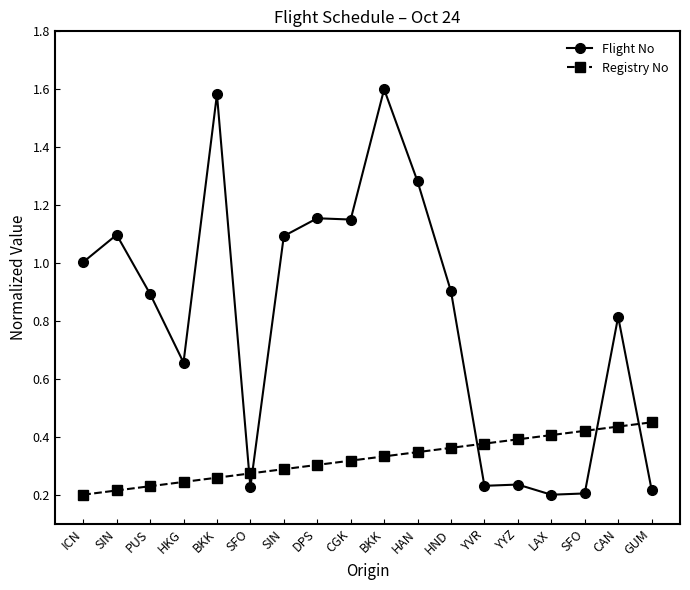

Is this an area chart (filled region under the line)?

No